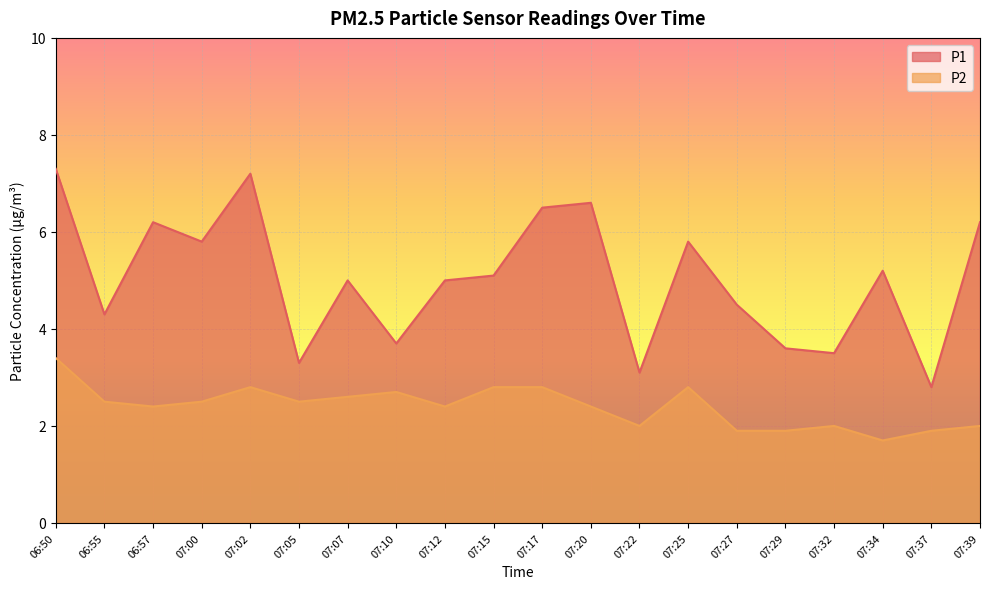

Reading right to left, list all the values displayed in this chart.

P1: 07:39=6.2	07:37=2.8	07:34=5.2	07:32=3.5	07:29=3.6	07:27=4.5	07:25=5.8	07:22=3.1	07:20=6.6	07:17=6.5	07:15=5.1	07:12=5.0	07:10=3.7	07:07=5.0	07:05=3.3	07:02=7.2	07:00=5.8	06:57=6.2	06:55=4.3	06:50=7.3
P2: 07:39=2.0	07:37=1.9	07:34=1.7	07:32=2.0	07:29=1.9	07:27=1.9	07:25=2.8	07:22=2.0	07:20=2.4	07:17=2.8	07:15=2.8	07:12=2.4	07:10=2.7	07:07=2.6	07:05=2.5	07:02=2.8	07:00=2.5	06:57=2.4	06:55=2.5	06:50=3.4